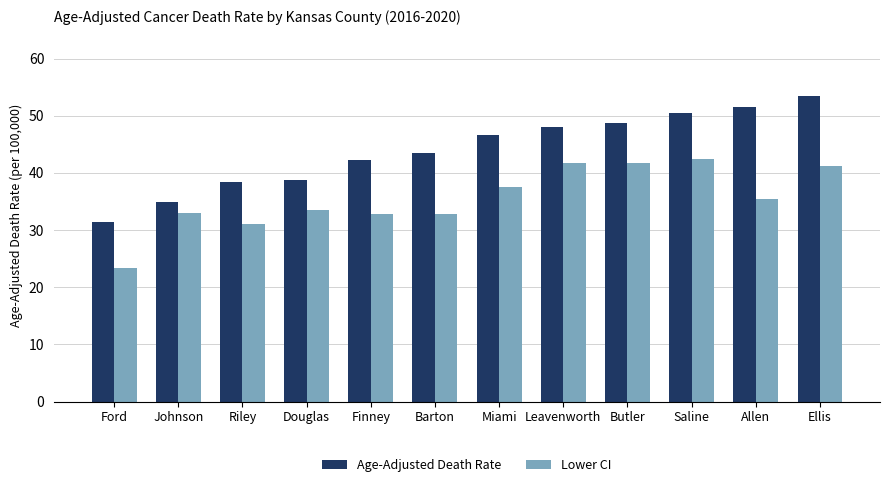

True or false: Age-Adjusted Death Rate has a value of 54.6 at Ford.

False